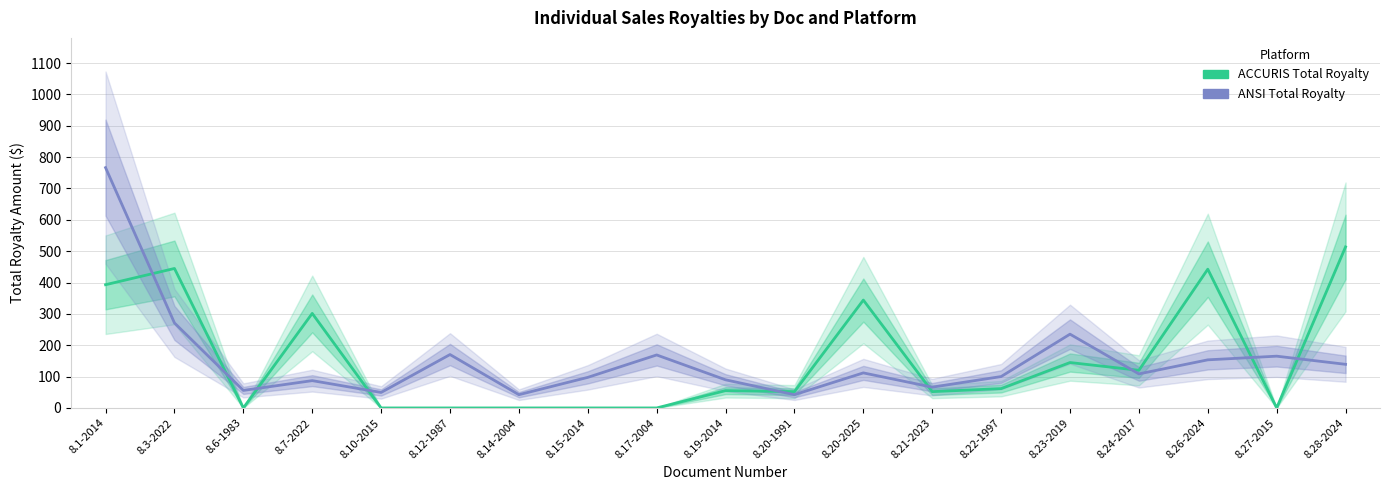

What is the difference between the maximum and second lowest values in the ACCURIS Total Royalty series?

513.6